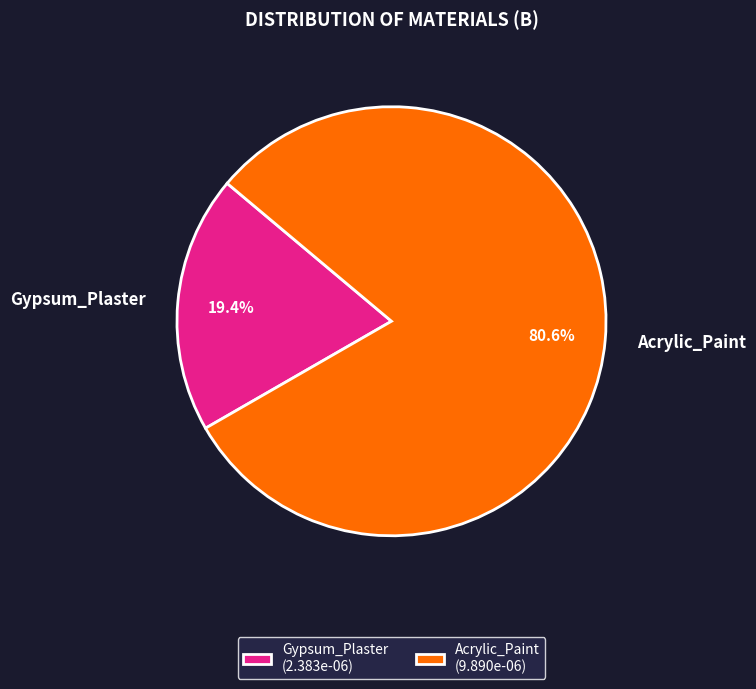

Count the number of slices in the pie.

2